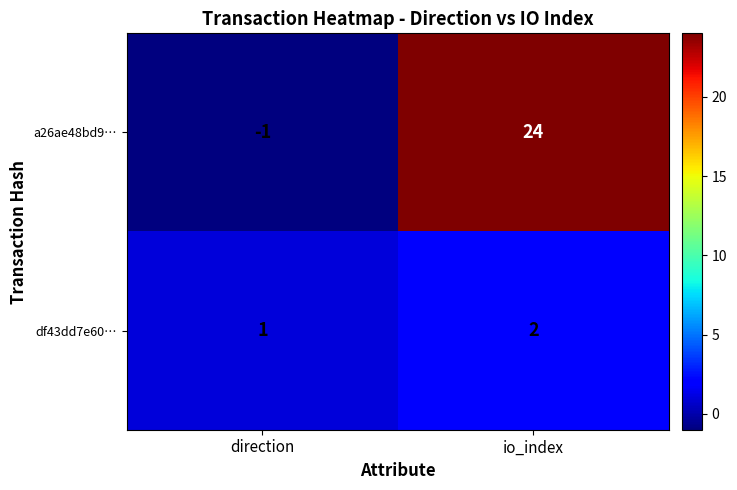

How many data points does each series have?

2